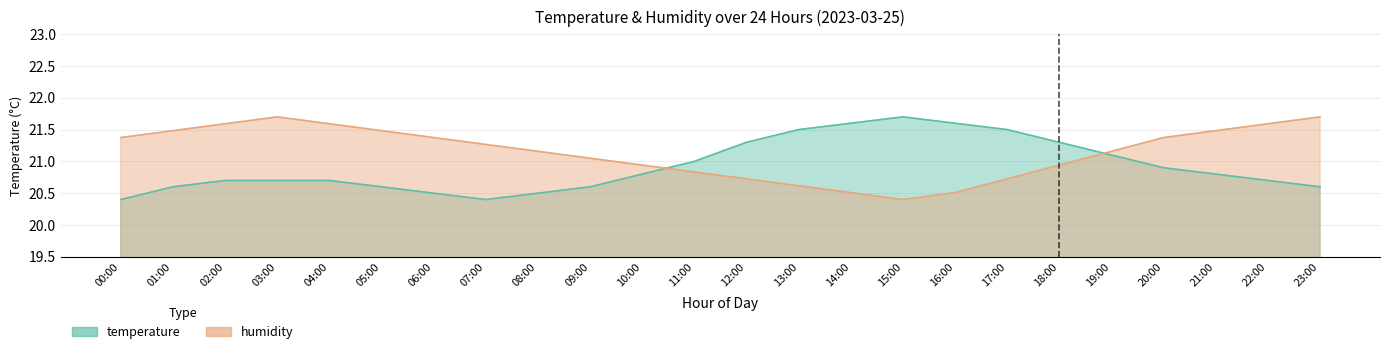

What is the average value of the humidity series?

21.1